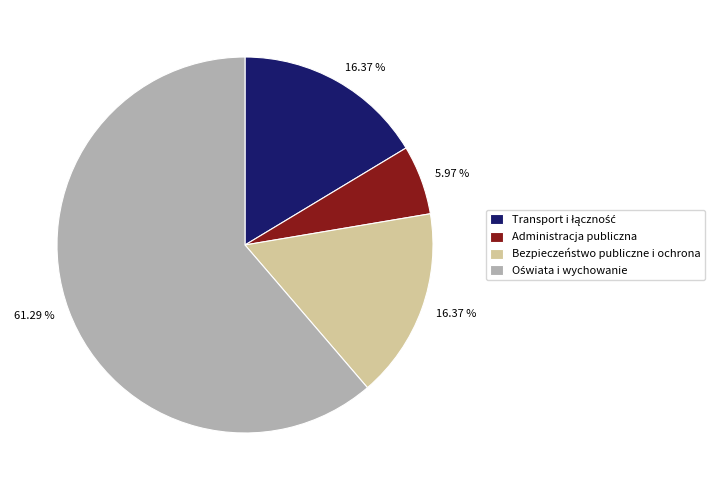

True or false: Bezpieczeństwo publiczne i ochrona accounts for 16% of the total.

True